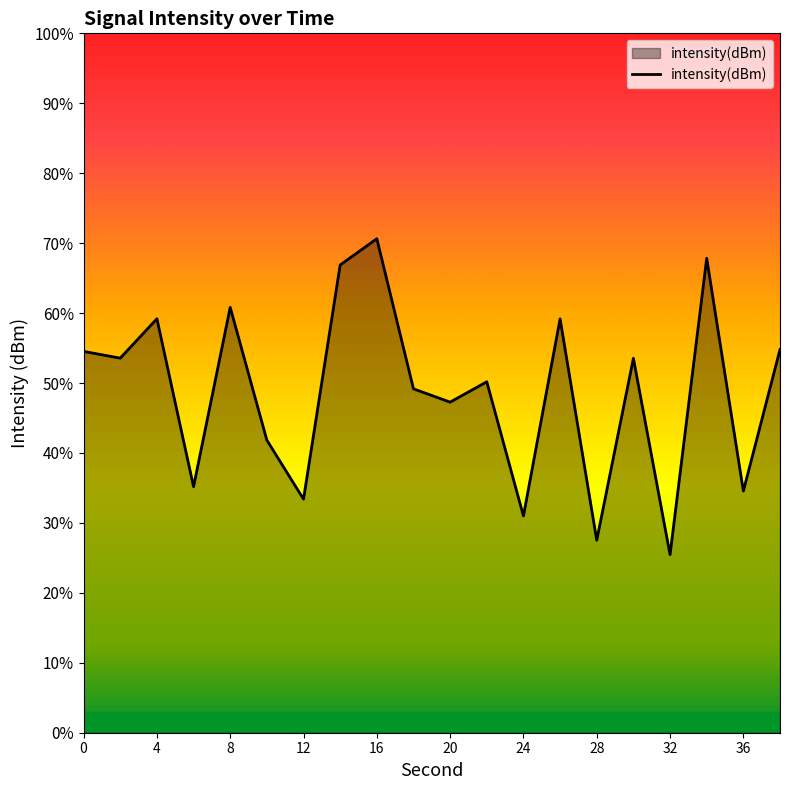

Does the chart display data point markers on the line(s)?

No